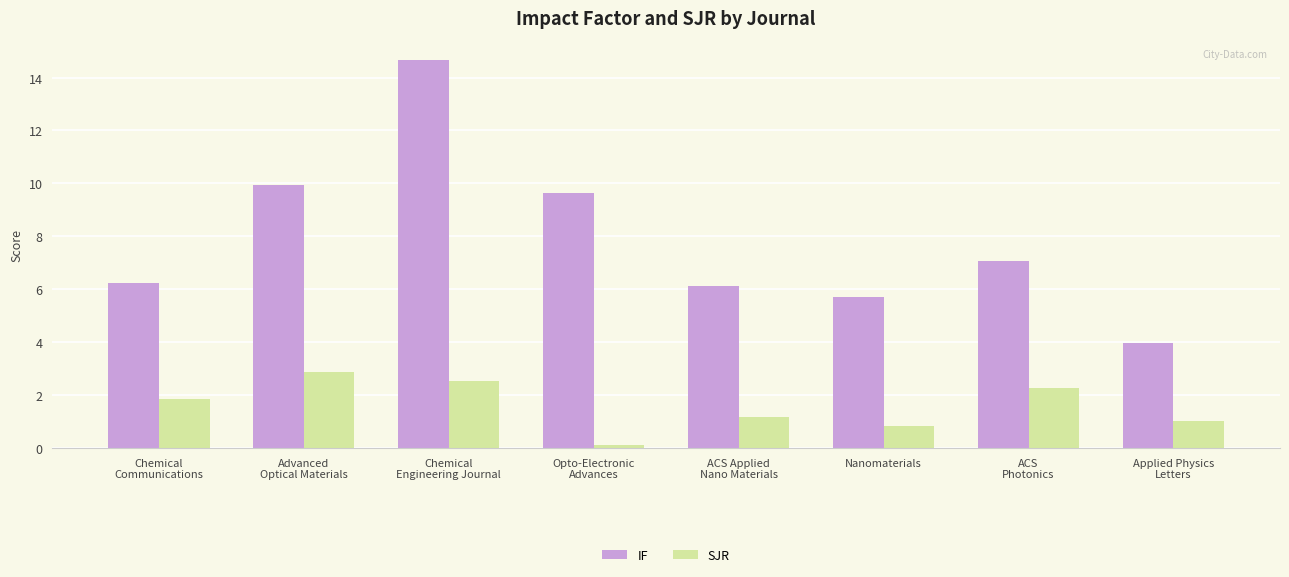

What is the difference between the second highest and second lowest values in the SJR series?

1.7